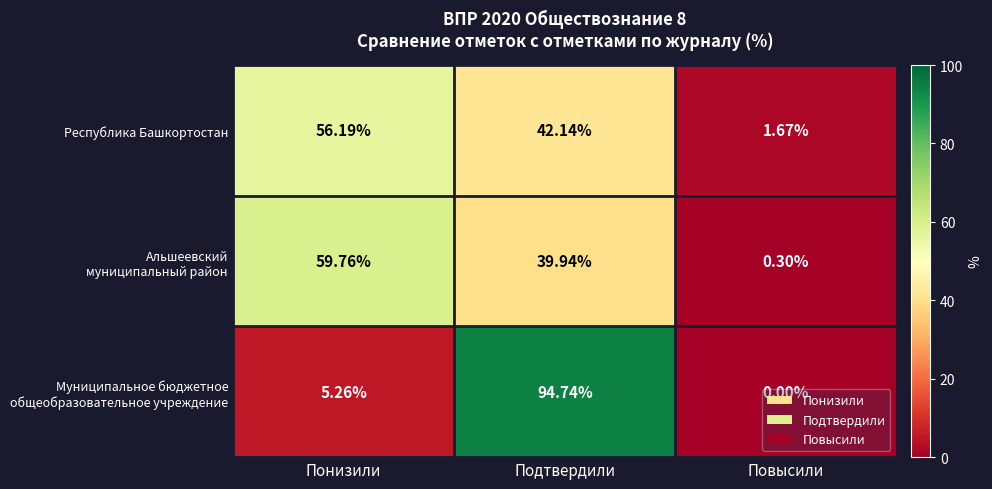

How many data points in Республика Башкортостан are above 42?

2